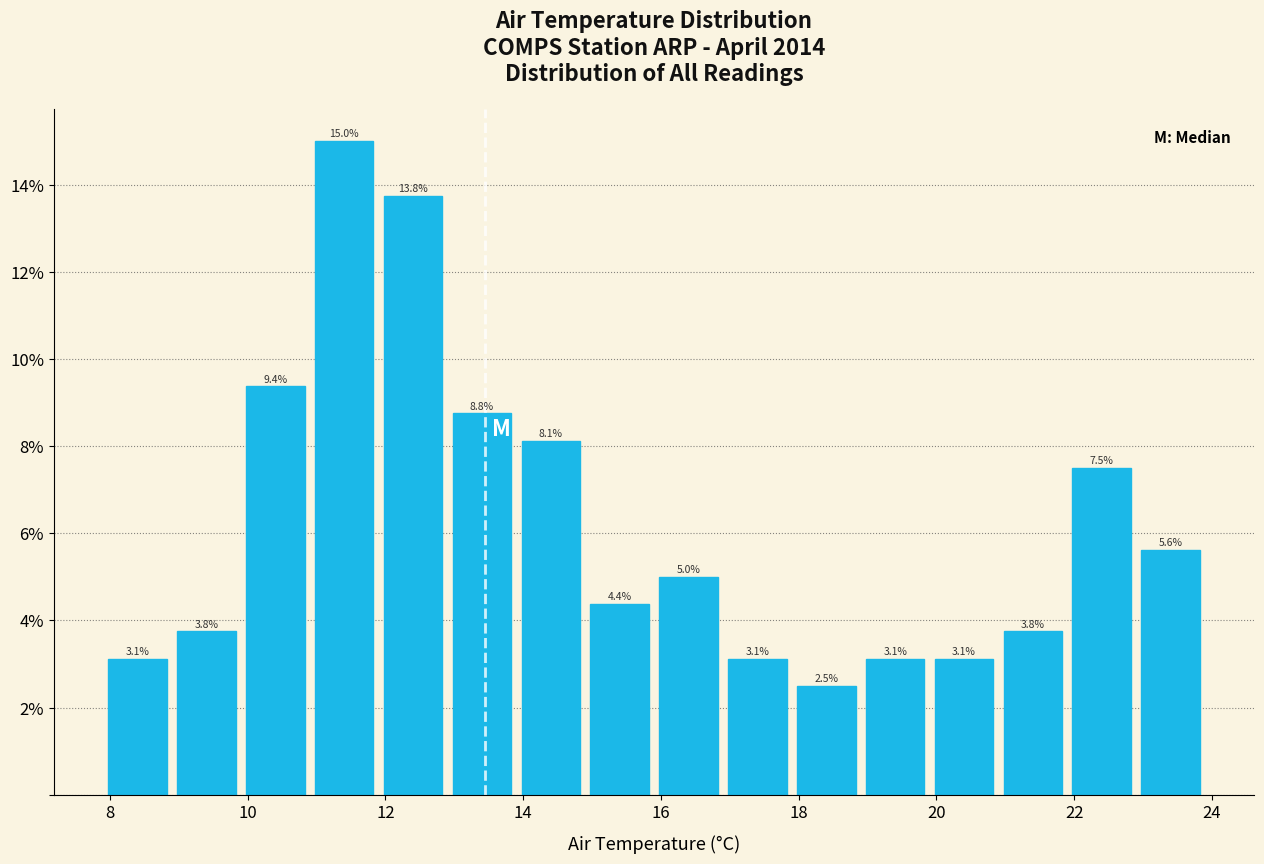

Reading left to right, transcribe this chart: for each bar, give the range it covers on the x-axis and its height. The bar edges are not printed on the chart, so give them approximately, as read against the axis.

7.9 to 8.9: 3.1
8.9 to 9.9: 3.8
9.9 to 10.9: 9.4
10.9 to 11.9: 15.0
11.9 to 12.9: 13.8
12.9 to 13.9: 8.8
13.9 to 14.9: 8.1
14.9 to 15.9: 4.4
15.9 to 16.9: 5.0
16.9 to 17.9: 3.1
17.9 to 18.9: 2.5
18.9 to 19.9: 3.1
19.9 to 20.9: 3.1
20.9 to 21.9: 3.8
21.9 to 22.9: 7.5
22.9 to 23.9: 5.6